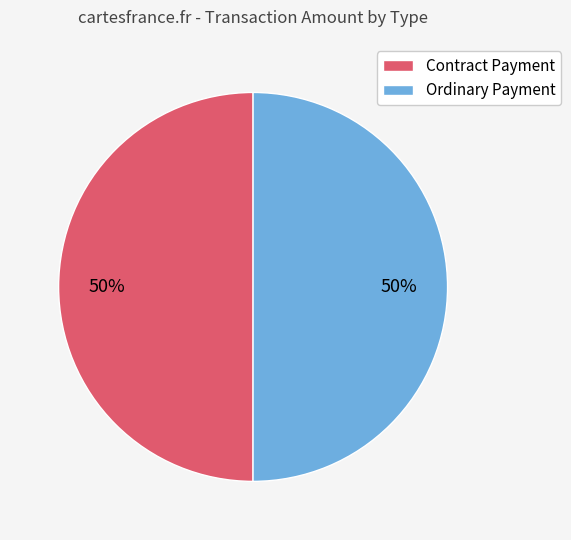

Approximately how many times larger is the value at Contract Payment compared to Ordinary Payment?

1.0